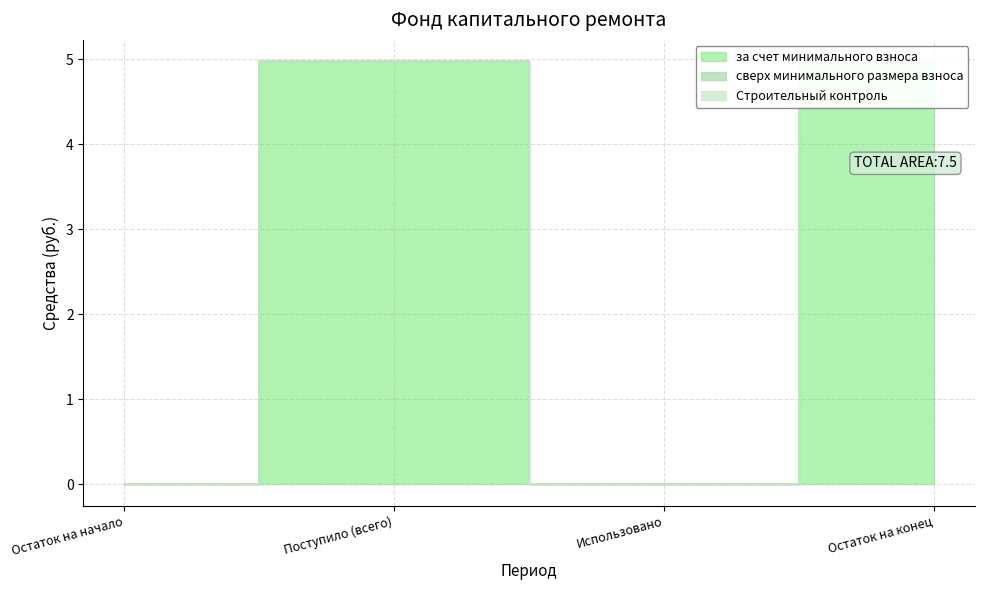

The value of сверх минимального размера взноса at Остаток на начало is 0.0. True or false?

True